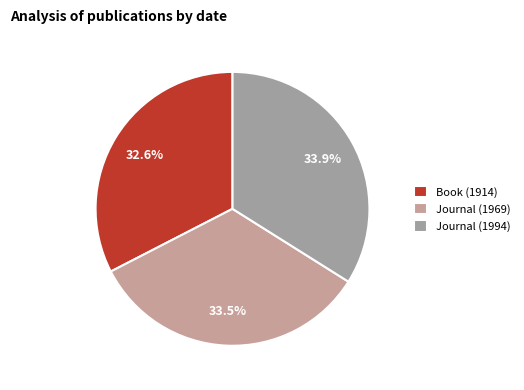

Which slice is the smallest?

Book (1914)